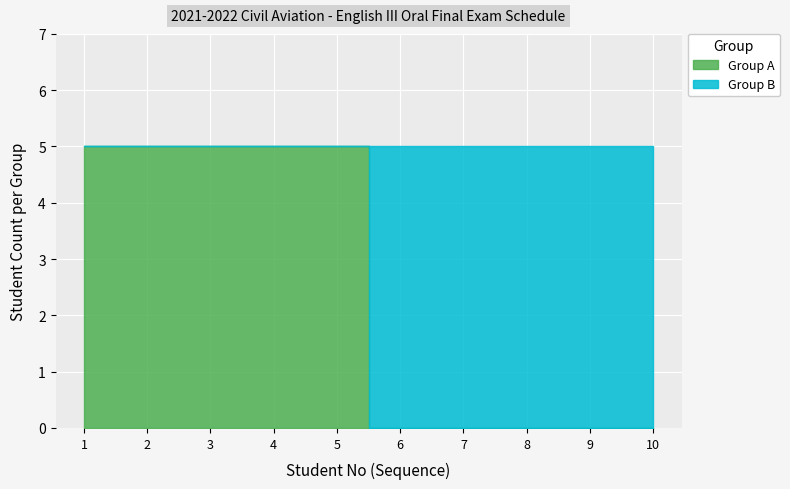

True or false: Group A has a value of 2 at 5.

False